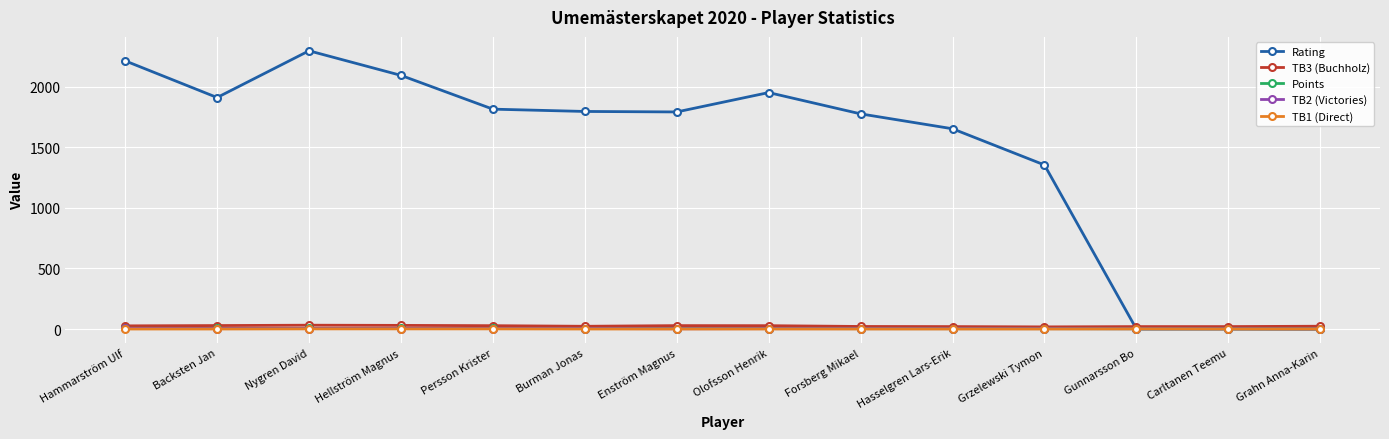

At how many categories does at least one series exceed 745?

11